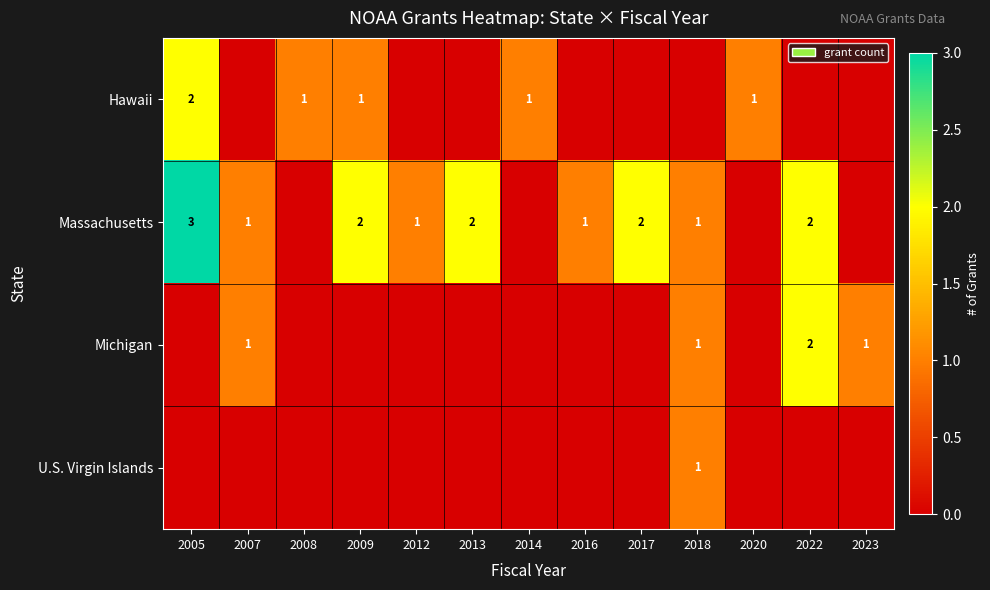

The value of U.S. Virgin Islands at 2022 is 0. True or false?

True